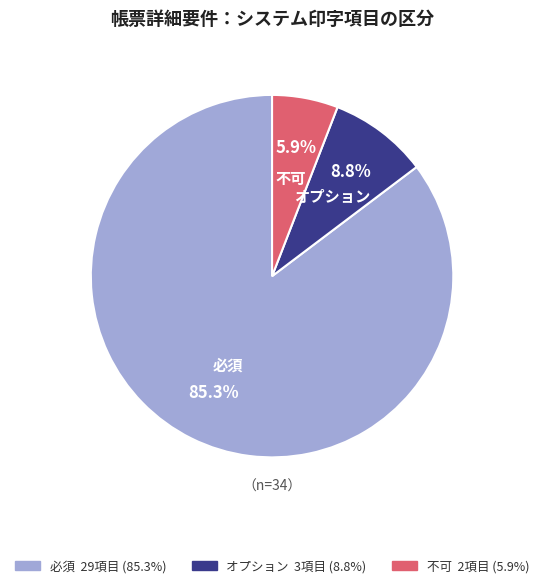

Is there any slice that represents more than half of the pie?

Yes